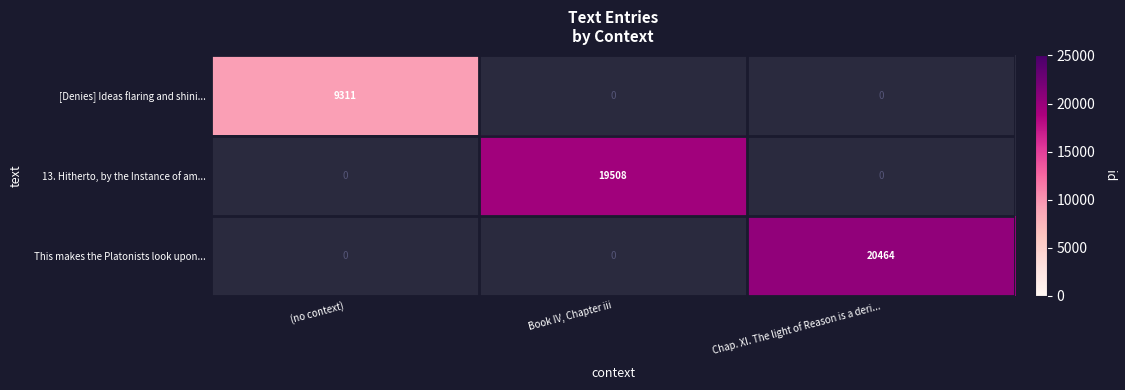

Is it true that This makes the Platonists look upon... equals 20464 at Chap. XI. The light of Reason is a deri...?

True